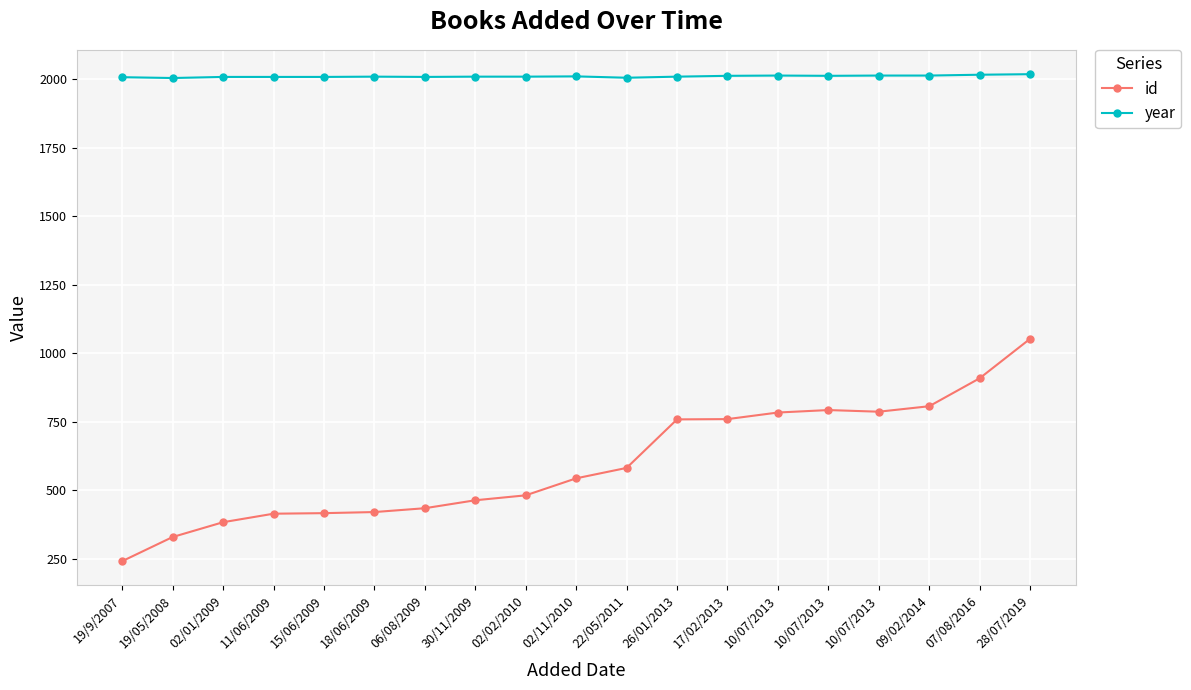

What are all the series names shown in the legend?

id, year